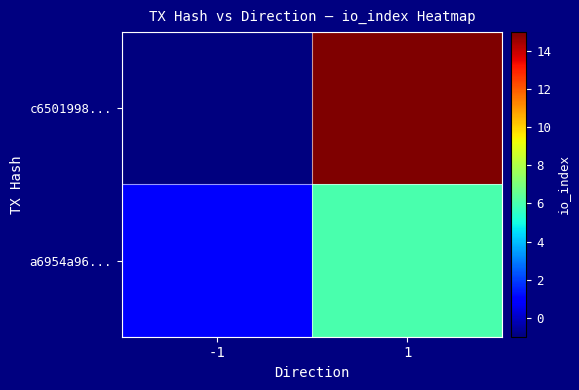

Reading right to left, what are all the values shown in this chart?

c6501998...: 1=15	-1=-1
a6954a96...: 1=6	-1=1